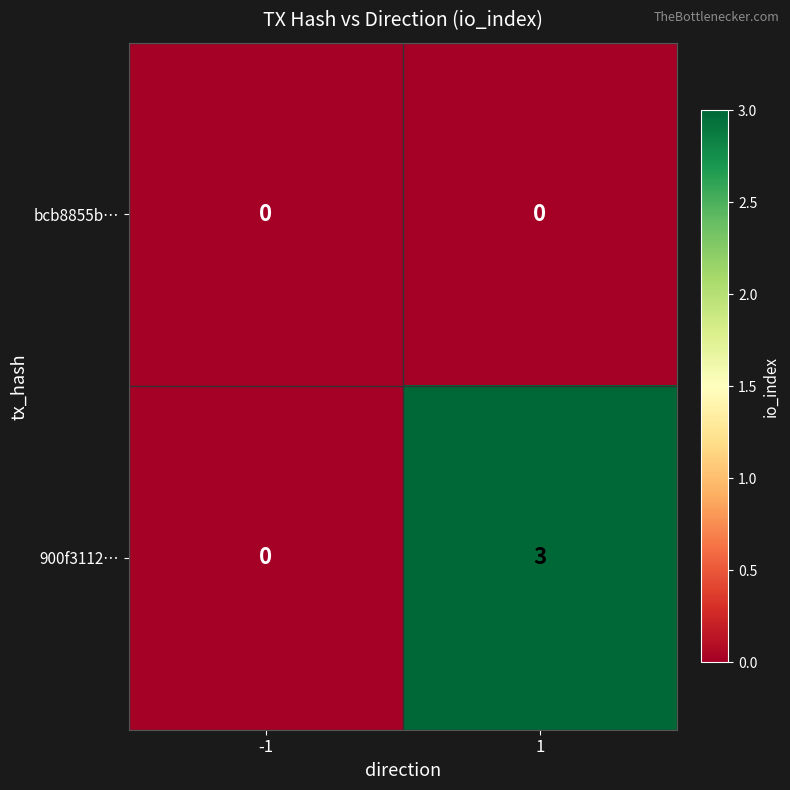

Reading left to right, list all the values displayed in this chart.

bcb8855b…: -1=0	1=0
900f3112…: -1=0	1=3